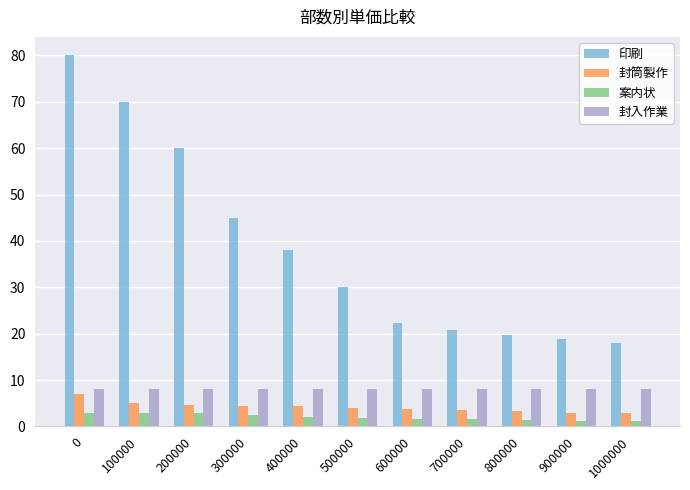

How many groups of bars are there?

11